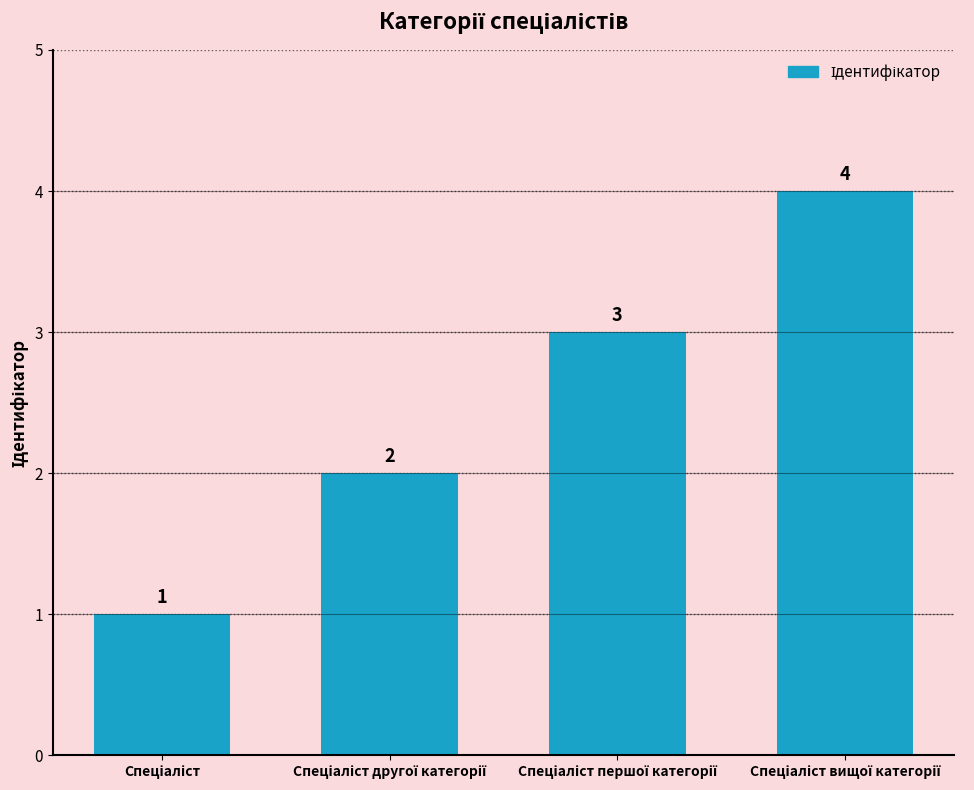

What is the greatest value displayed?

4